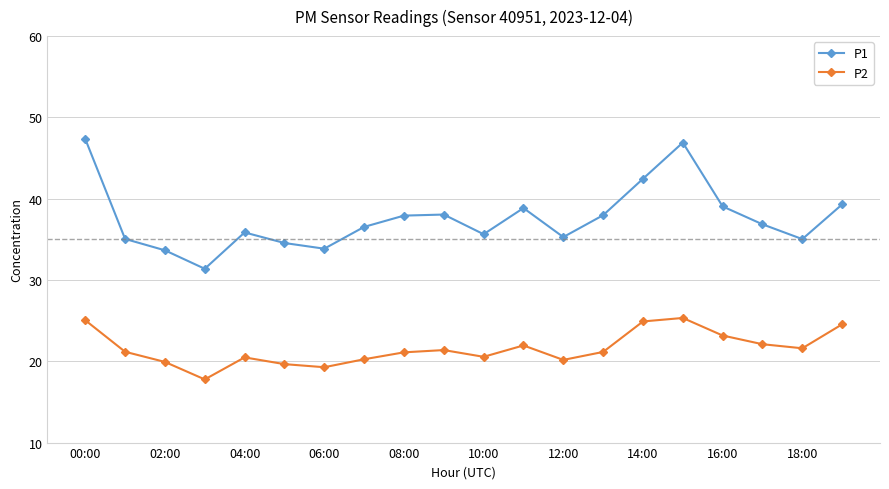

Count the number of categories in the chart.

20